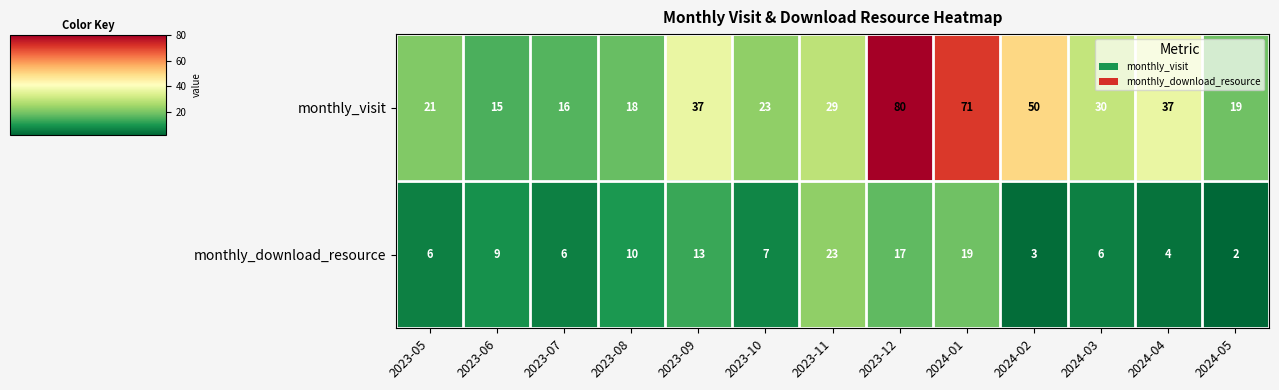

At which category does the chart reach its peak across all series?

2023-12